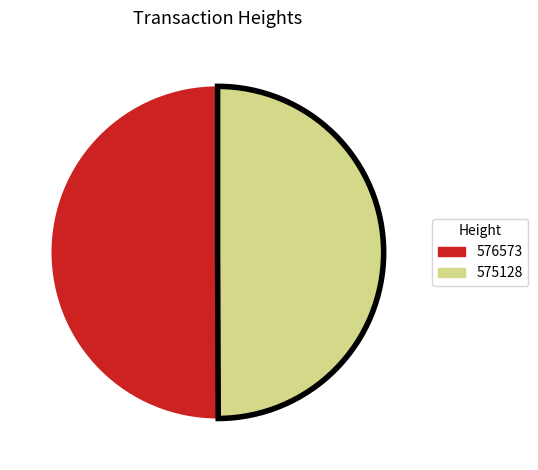

Approximately how many times larger is the value at 575128 compared to 576573?

1.0